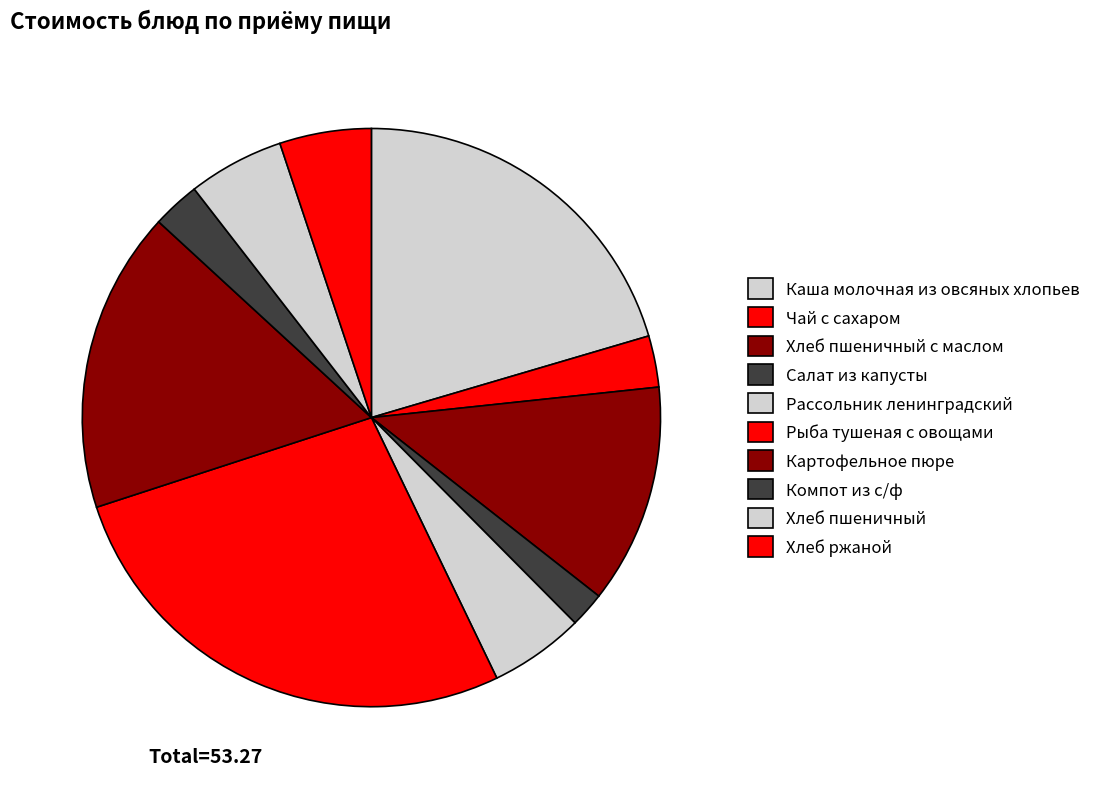

What percentage is the Хлеб ржаной slice, to the nearest percent?

5%